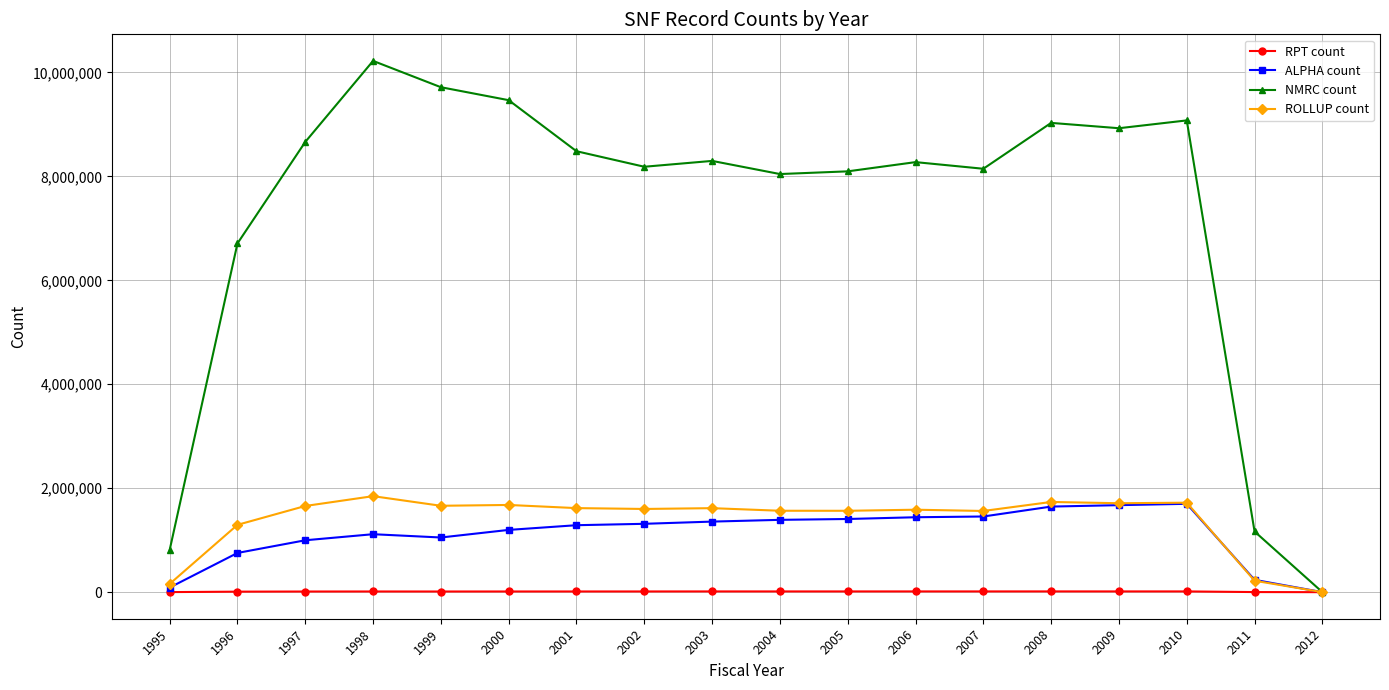

What are all the series names shown in the legend?

RPT count, ALPHA count, NMRC count, ROLLUP count